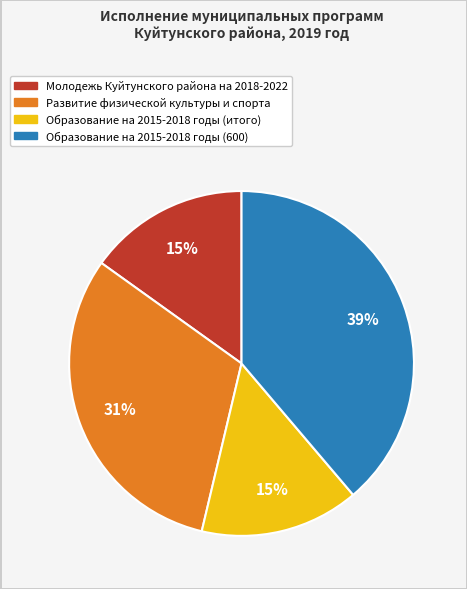

Is the sum of Образование на 2015-2018 годы (итого) and Молодежь Куйтунского района на 2018-2022 greater than half?

No